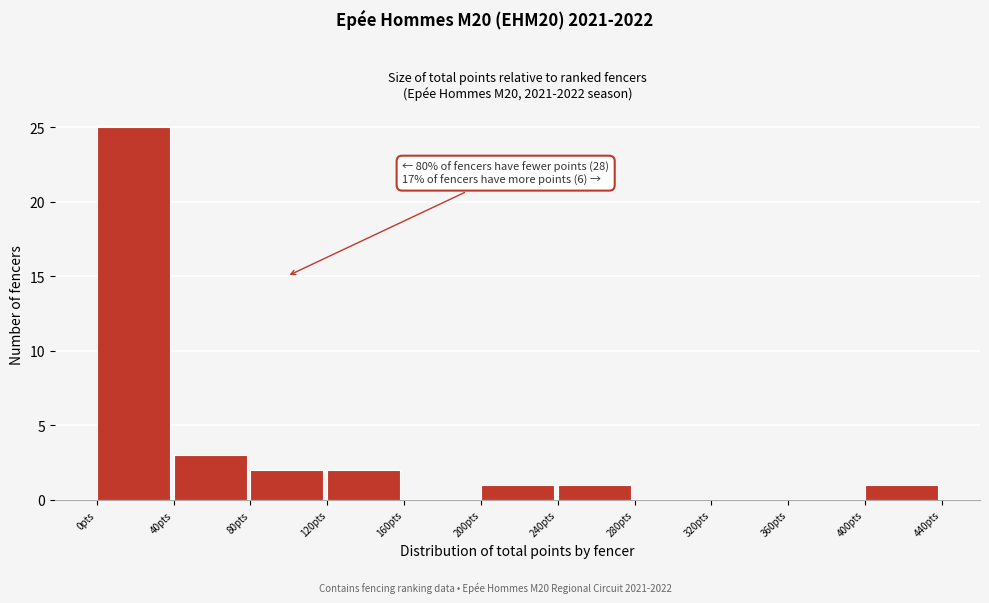

Which range on the x-axis has the tallest bar?

0 to 40